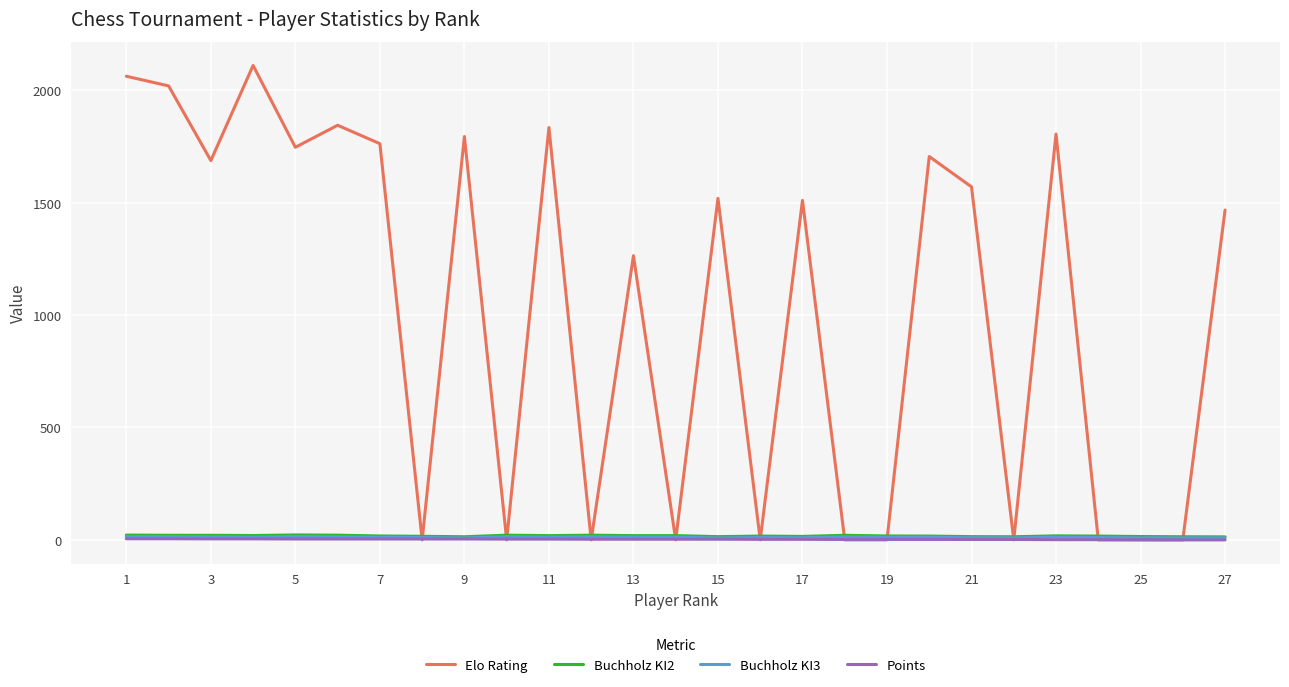

What is the greatest value displayed?

2110.0